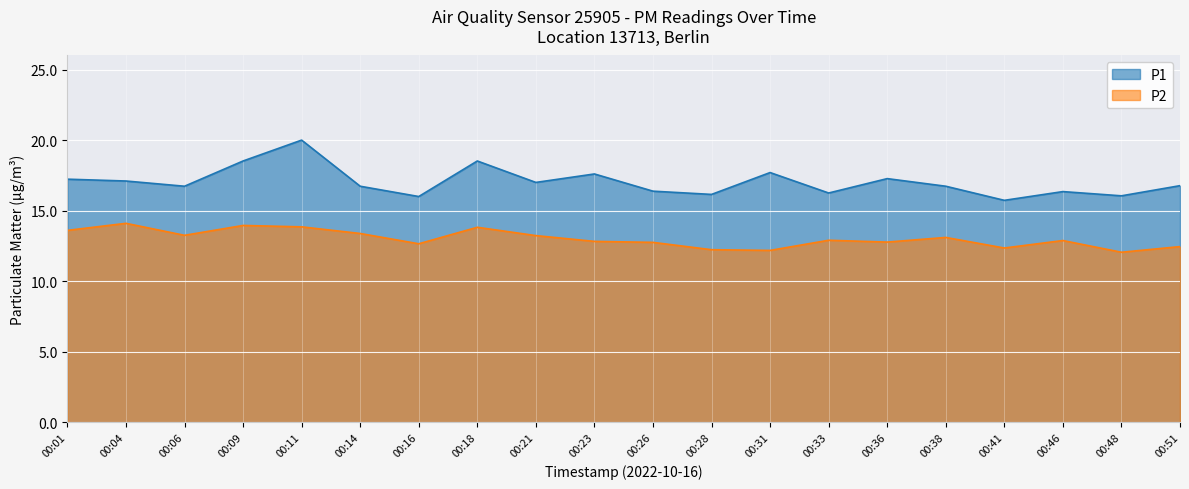

Reading right to left, transcribe all the data shown in this chart.

P1: 00:51=16.8	00:48=16.1	00:46=16.4	00:41=15.7	00:38=16.7	00:36=17.3	00:33=16.2	00:31=17.7	00:28=16.1	00:26=16.4	00:23=17.6	00:21=17.0	00:18=18.5	00:16=16.0	00:14=16.7	00:11=20.0	00:09=18.5	00:06=16.7	00:04=17.1	00:01=17.2
P2: 00:51=12.4	00:48=12.1	00:46=12.9	00:41=12.3	00:38=13.1	00:36=12.8	00:33=12.9	00:31=12.2	00:28=12.2	00:26=12.8	00:23=12.8	00:21=13.2	00:18=13.8	00:16=12.7	00:14=13.4	00:11=13.8	00:09=13.9	00:06=13.2	00:04=14.1	00:01=13.6